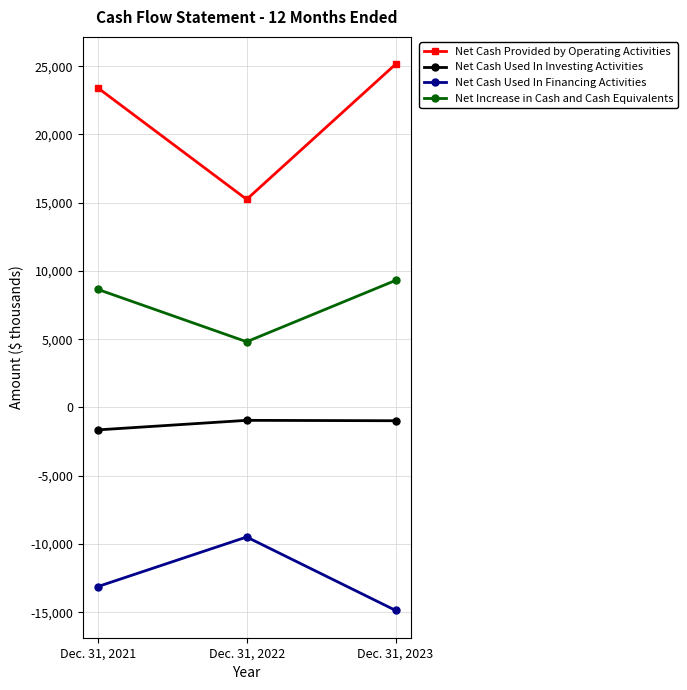

What is the difference between the highest and lowest values at Dec. 31, 2023?

40016